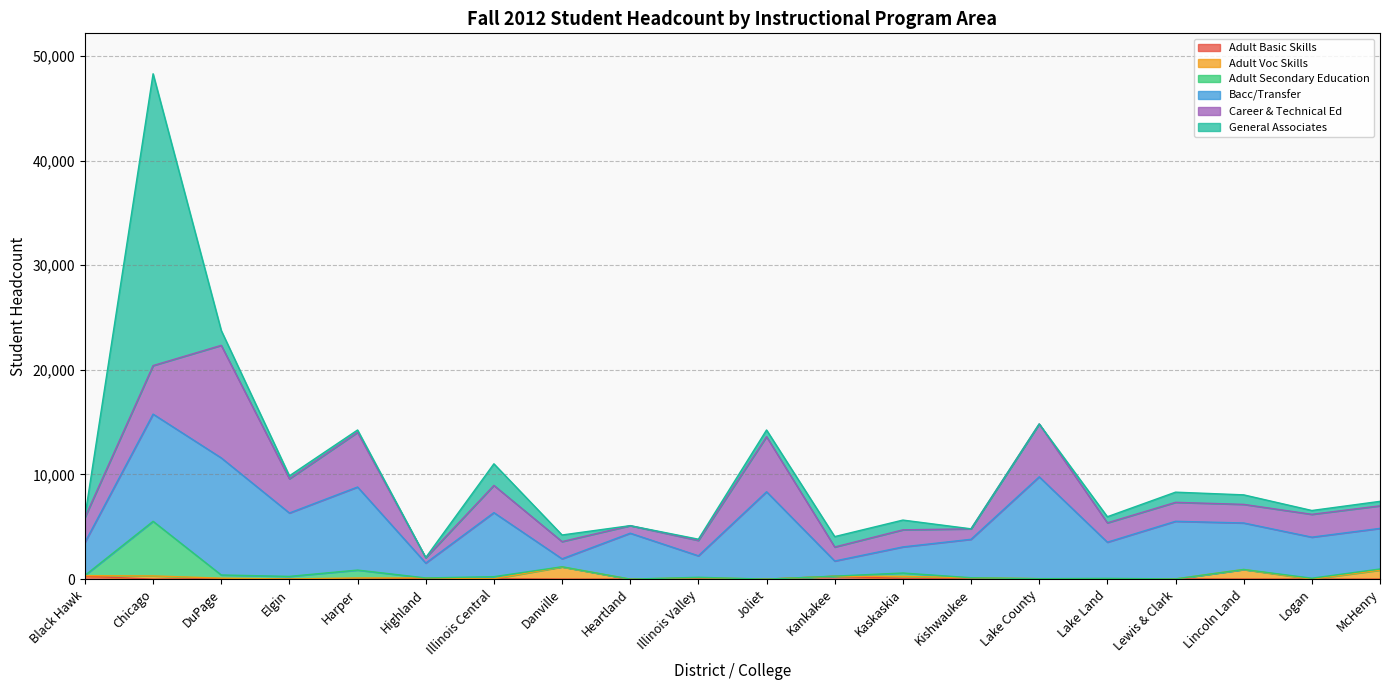

What is the difference between the Adult Voc Skills values at Illinois Valley and DuPage?

87